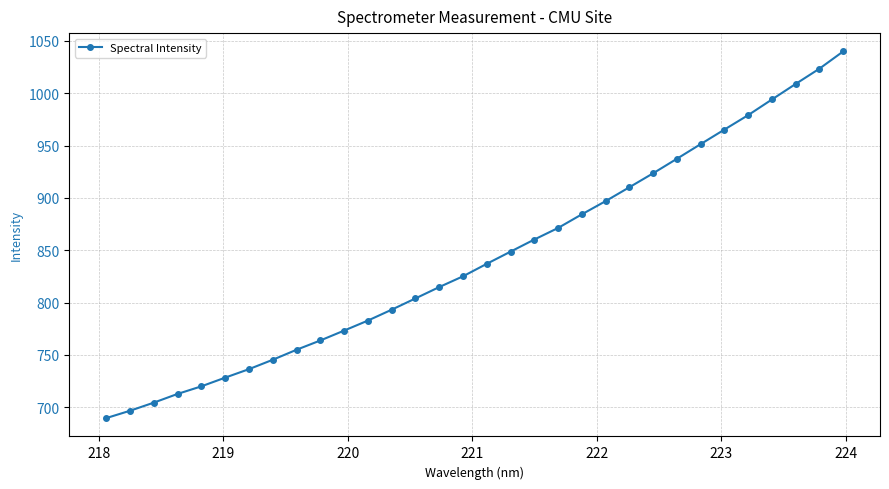

True or false: there are more than 2 points higher than both neighbors.

False